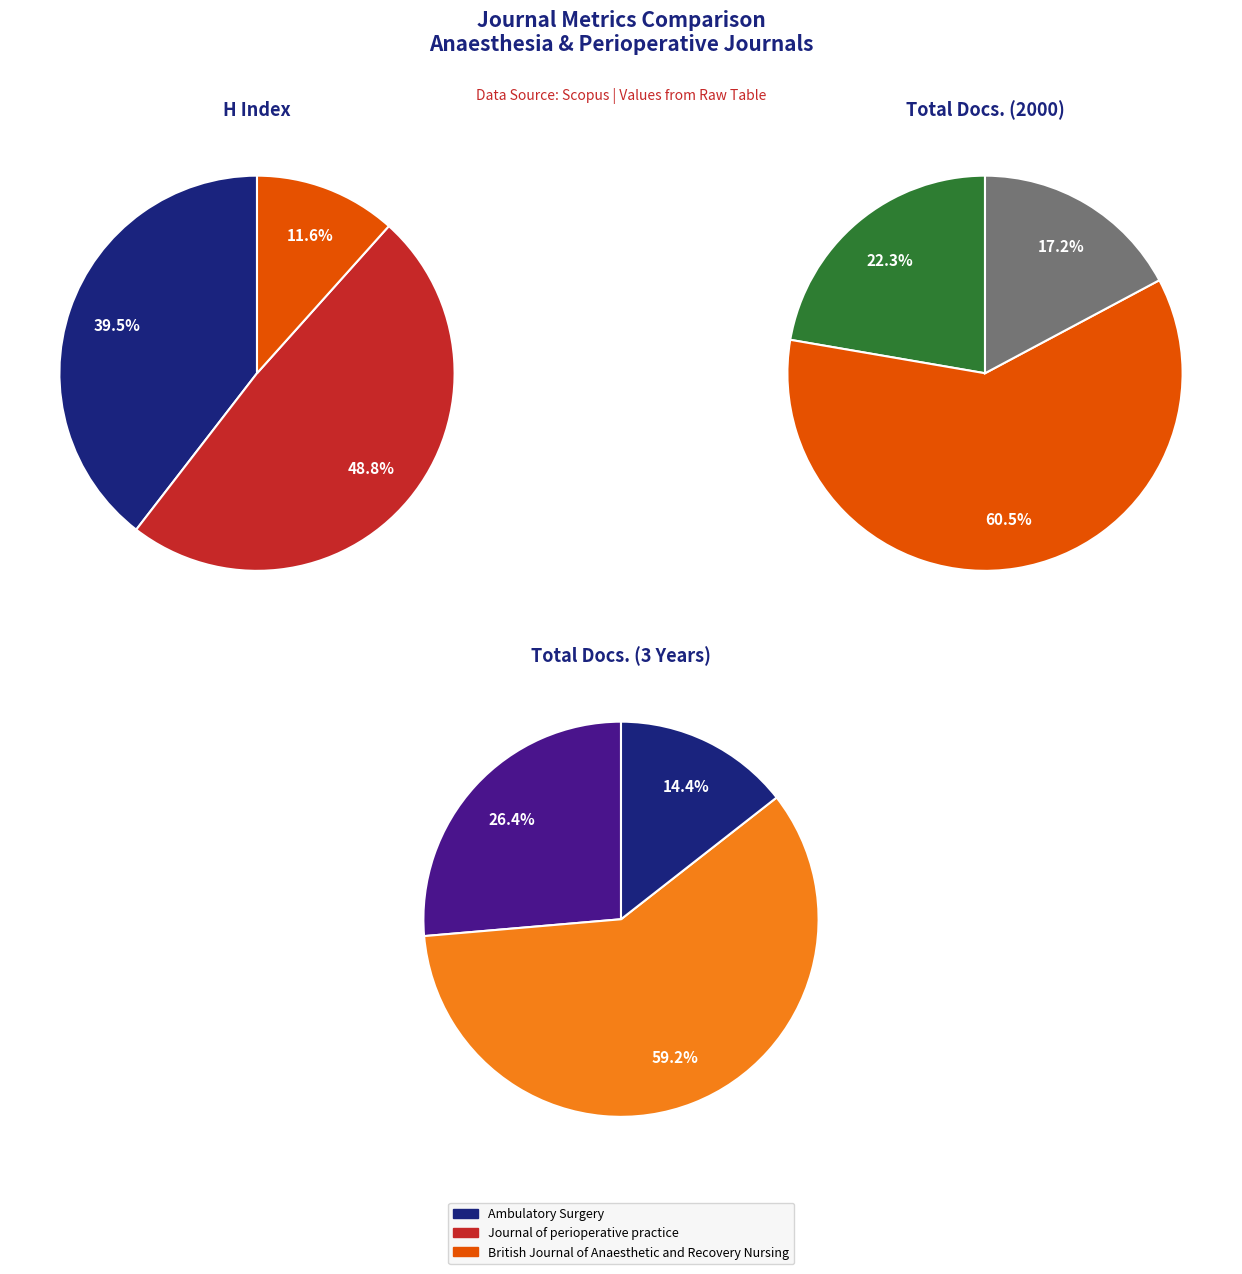

Is the sum of British Journal of Anaesthetic and Recovery Nursing and Journal of perioperative practice greater than half?

Yes